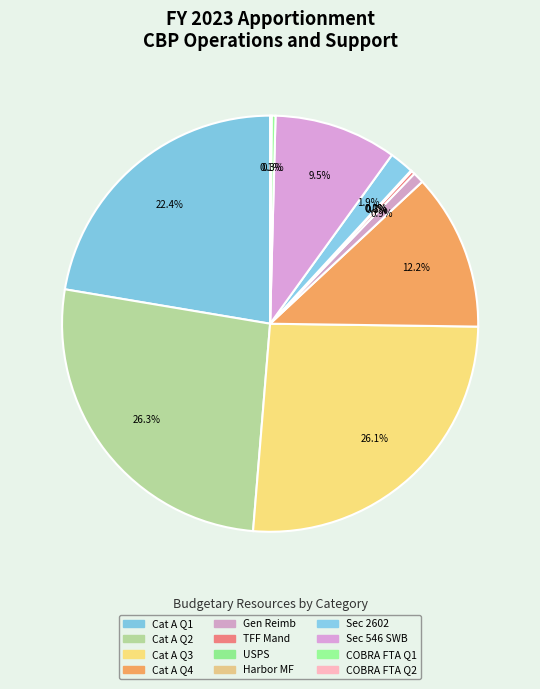

How many slices are in this pie chart?

12